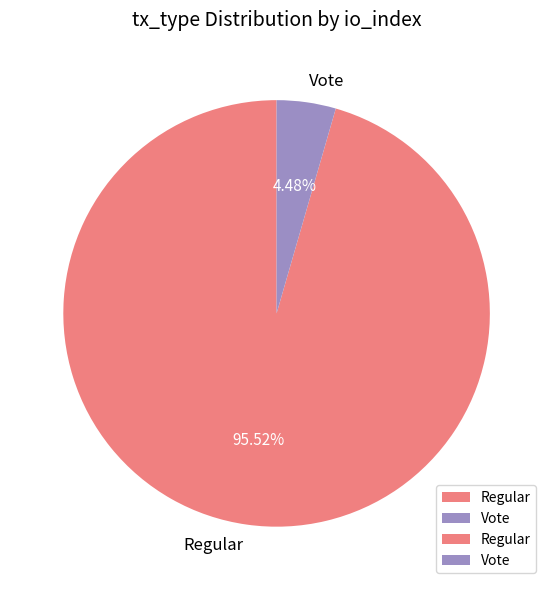

Approximately how many times larger is the value at Regular compared to Vote?

21.3